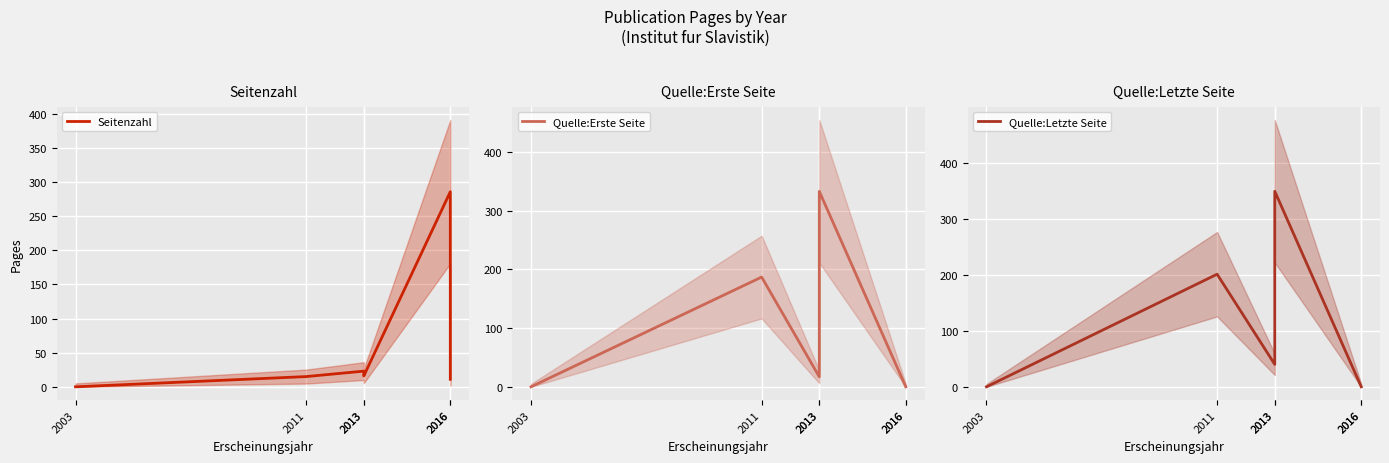

How many lines are shown in the chart?

3